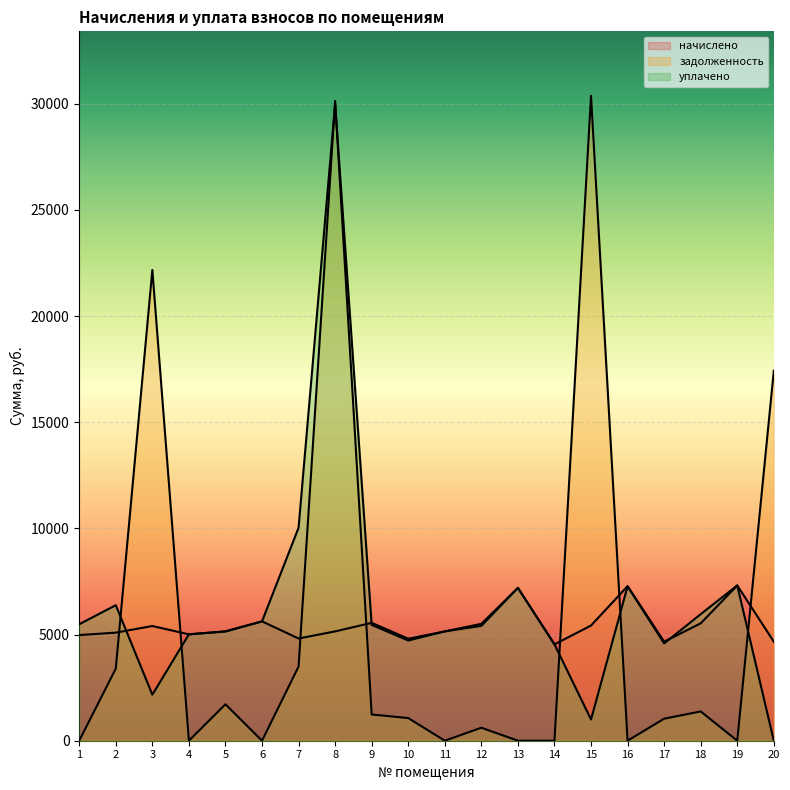

Between 7 and 20, which is larger?

7